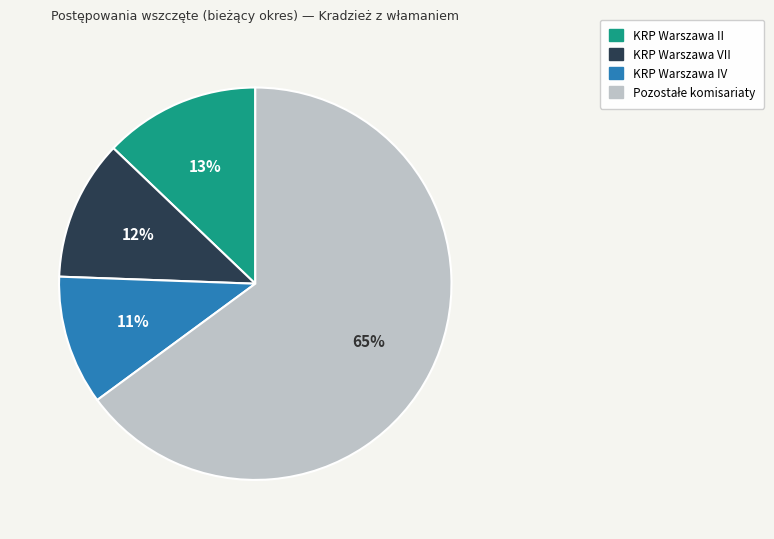

To the nearest percent, what is the average slice percentage?

25%